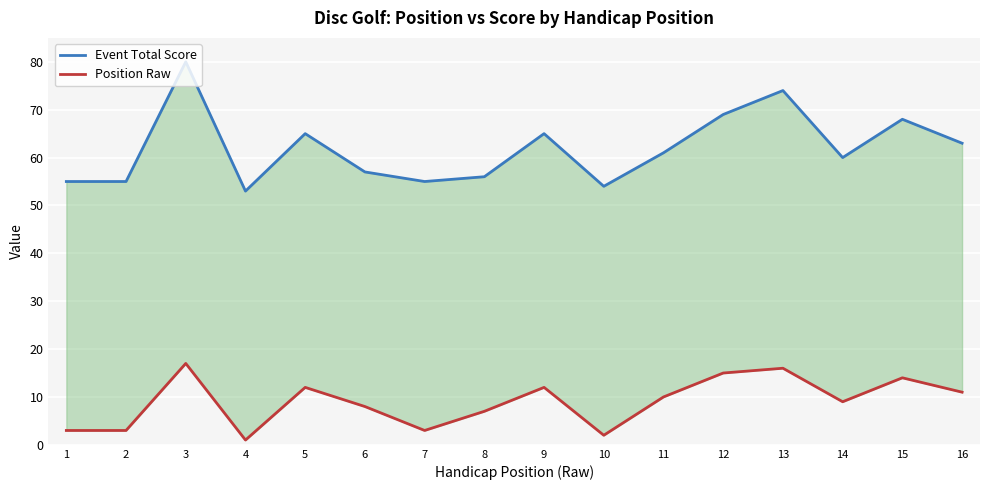

How many series are shown in this chart?

2